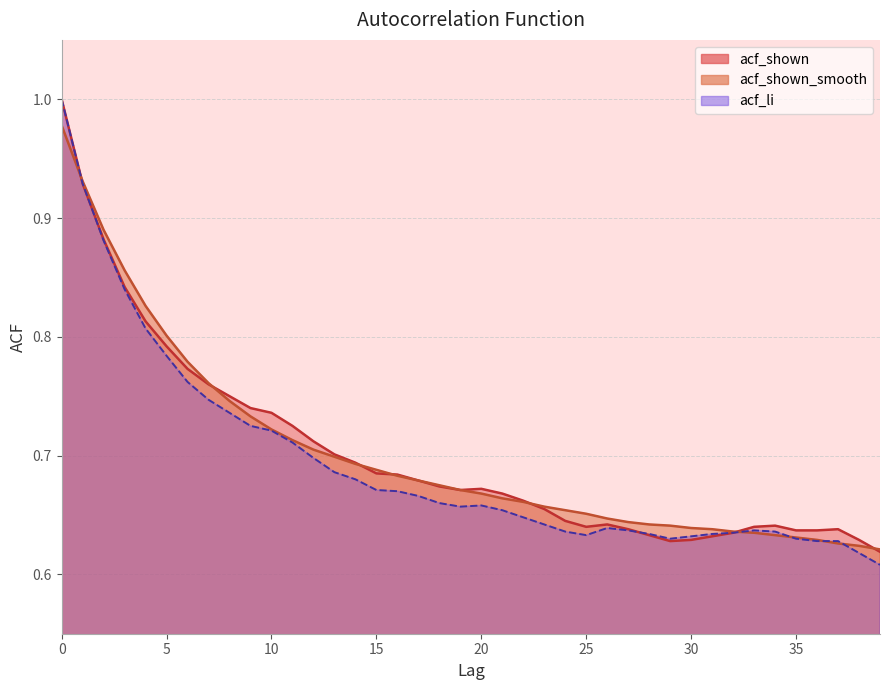

Which category has the lowest value in the acf_shown series?

39